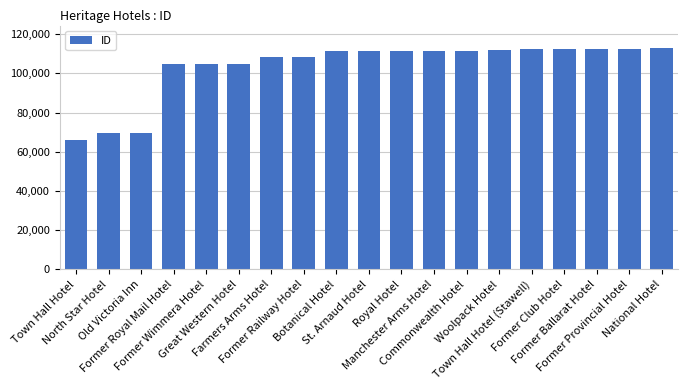

What is the difference between the maximum and minimum values?

46988